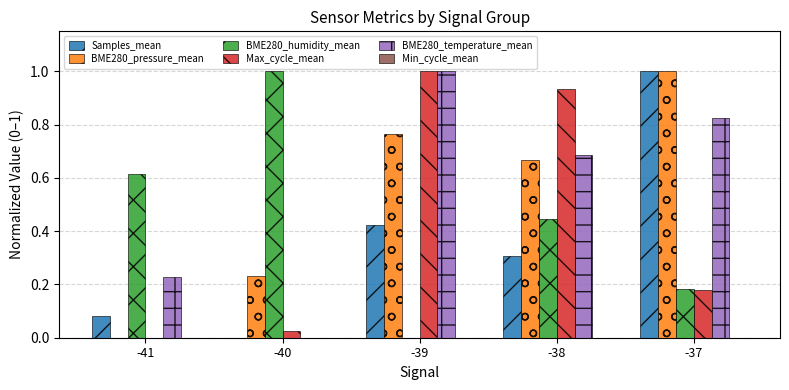

What is the greatest value displayed?

1.0